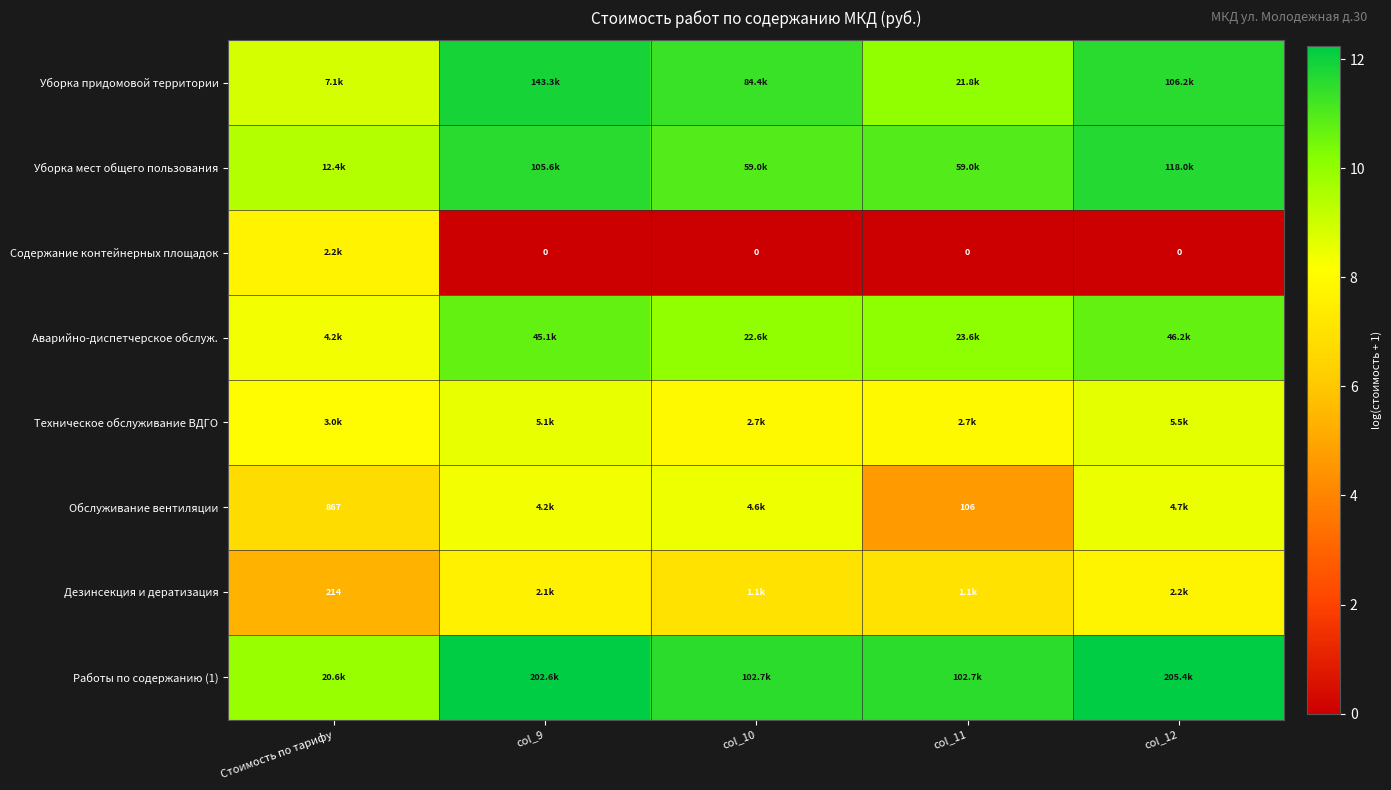

How many positive values does the Содержание контейнерных площадок series have?

1